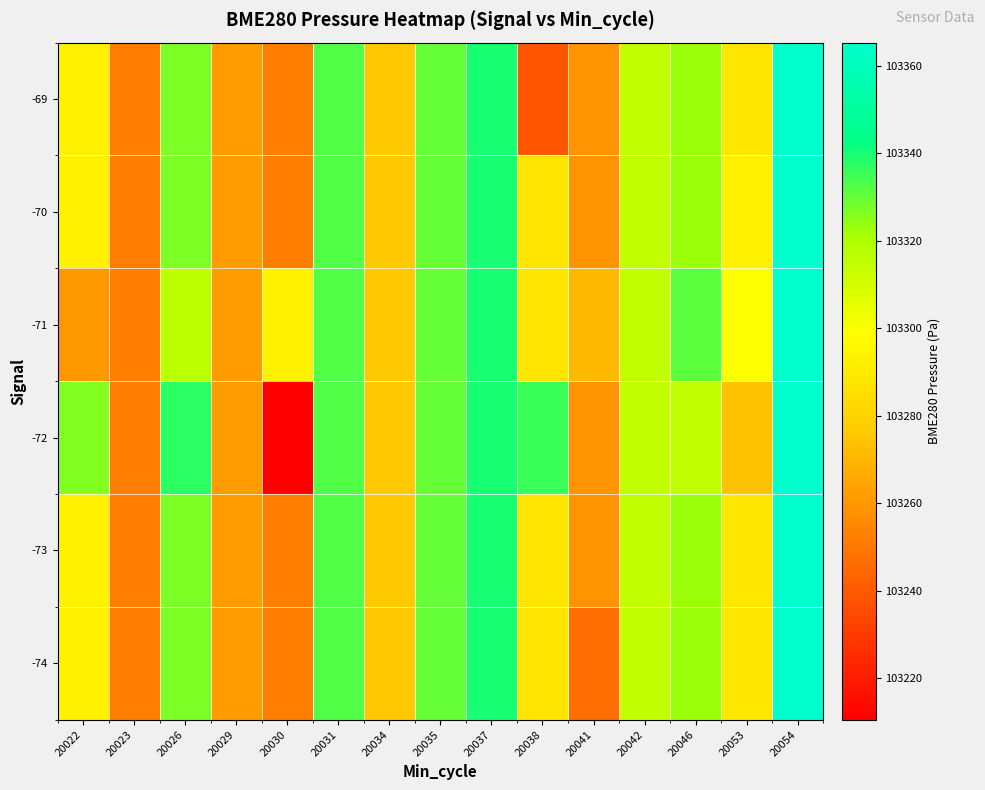

How many data points does each series have?

15